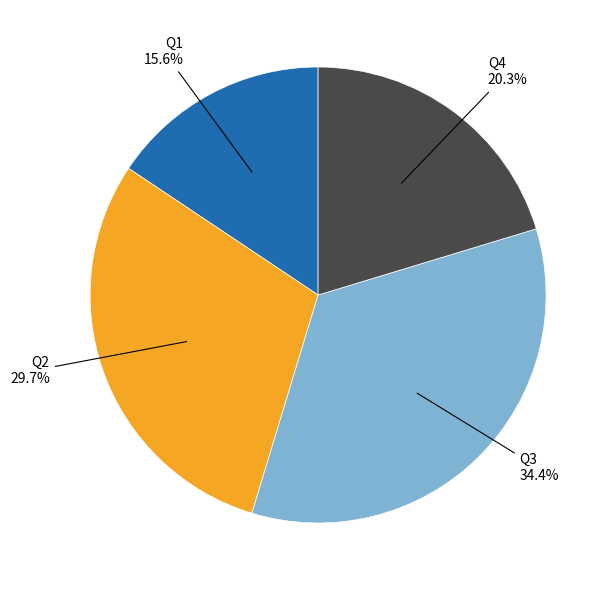

Does any single category account for the majority?

No